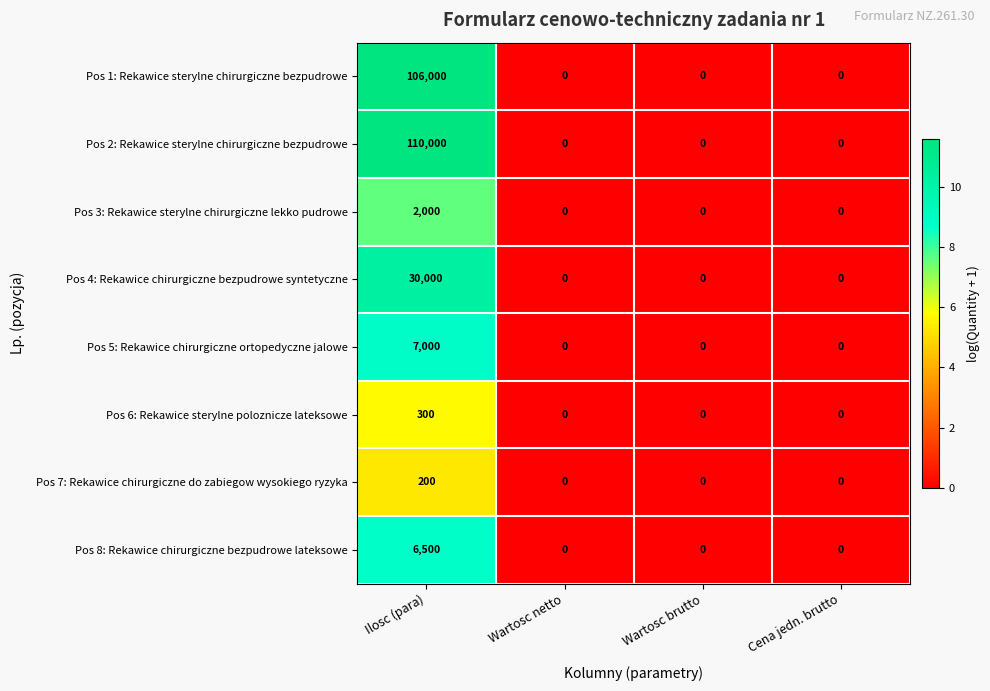

What is the highest value of the Pos 2: Rekawice sterylne chirurgiczne bezpudrowe series?

110000